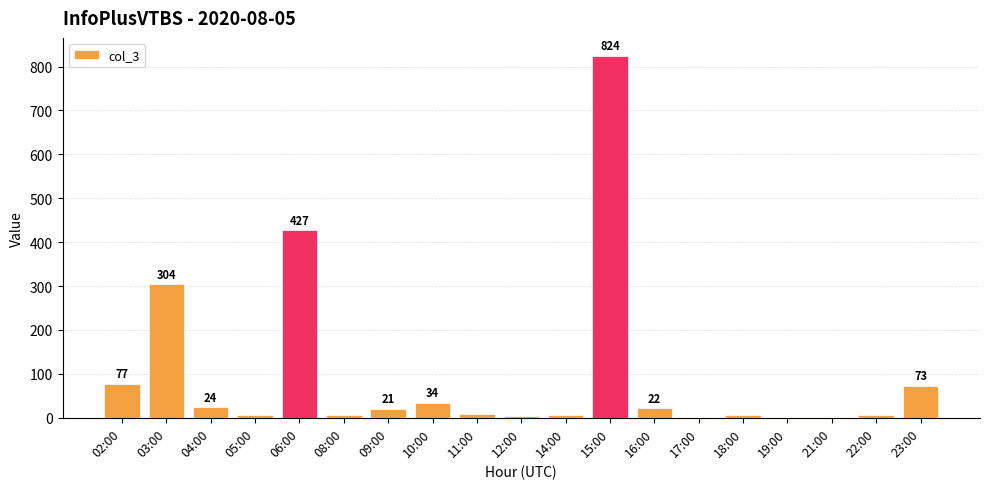

True or false: the data shows 3 at 12:00.

True